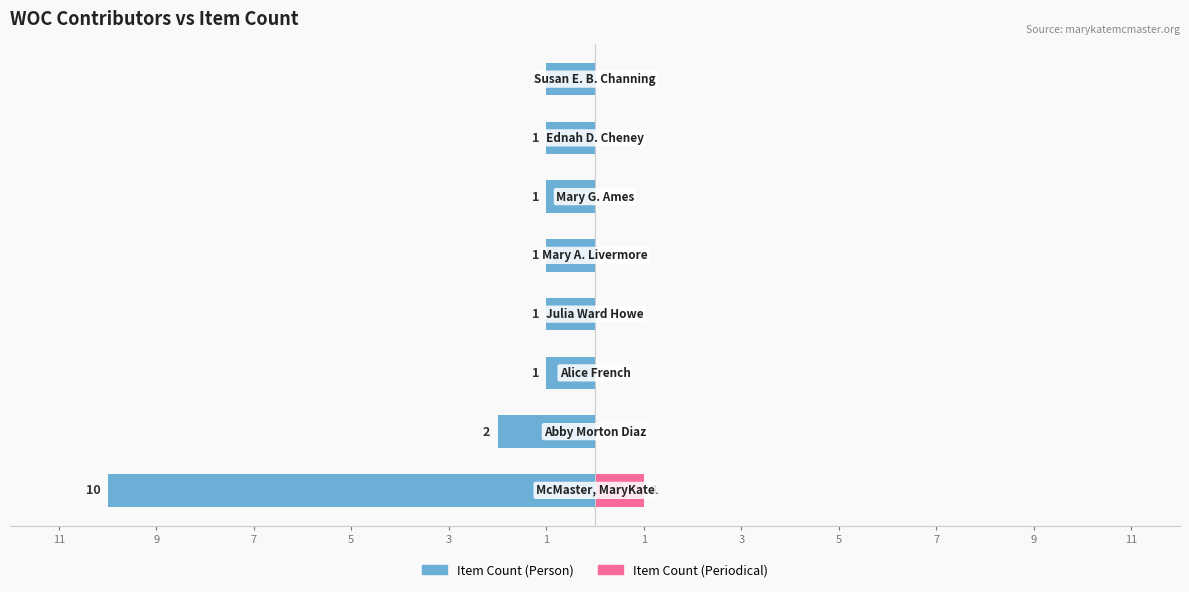

What is the spread (max minus min) of values at 3?

1